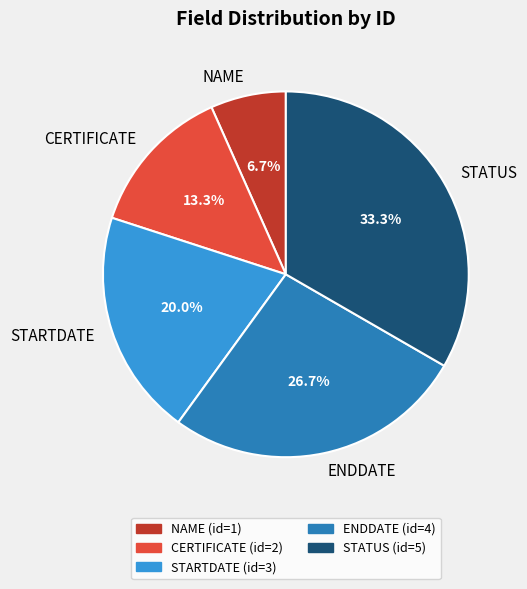

Rank the categories by value from lowest to highest.

NAME, CERTIFICATE, STARTDATE, ENDDATE, STATUS